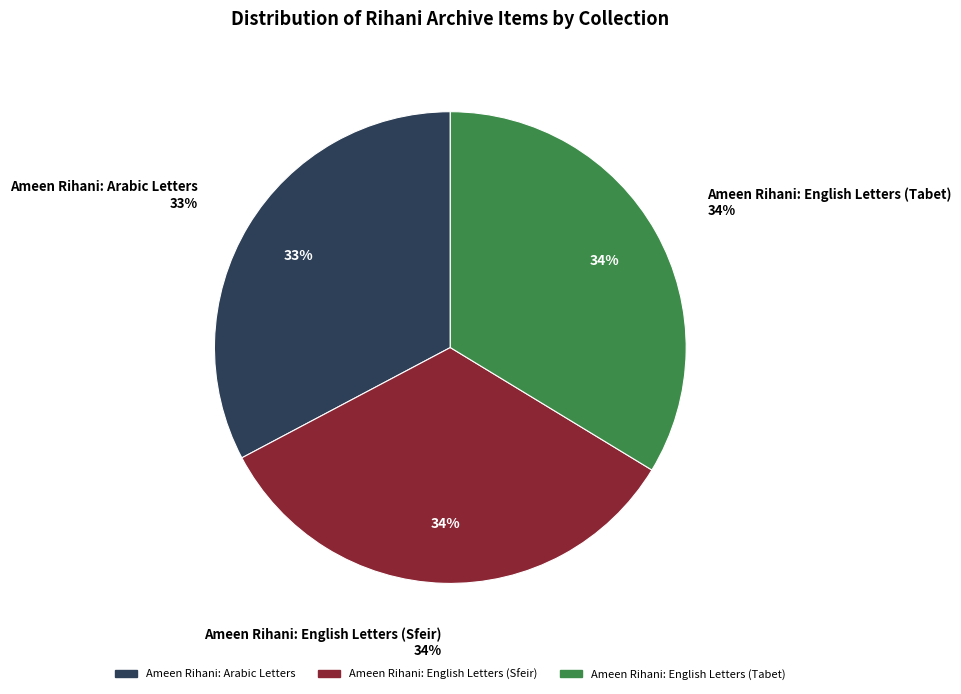

Do Ameen Rihani: English Letters (Sfeir) and Ameen Rihani: English Letters (Tabet) together represent more than half of the pie?

Yes